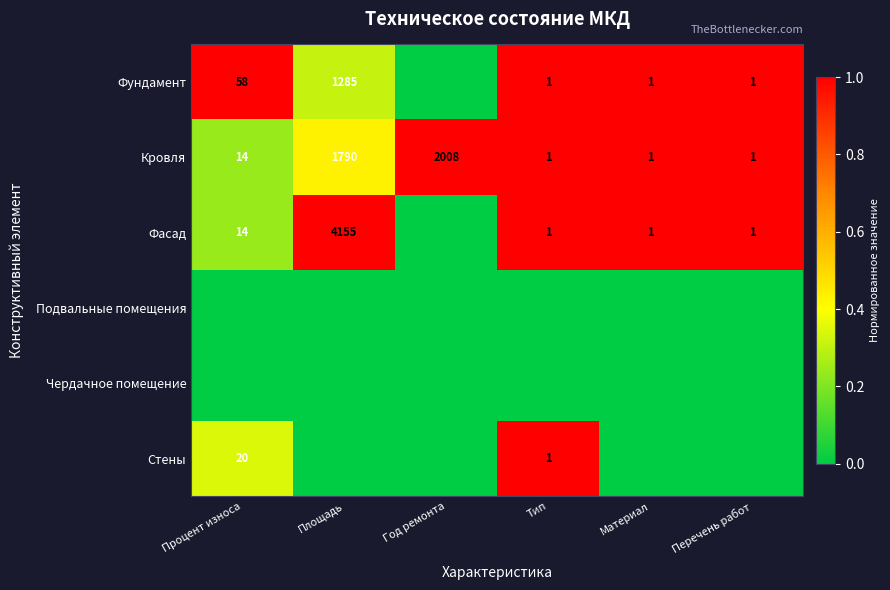

Read the Кровля value at Процент износа.

14